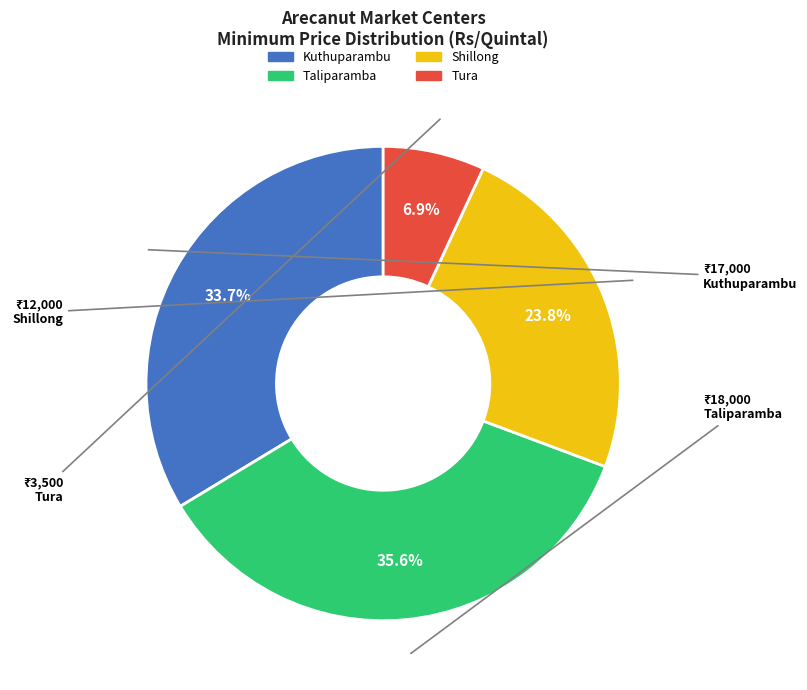

Is Kuthuparambu the majority of the pie?

No